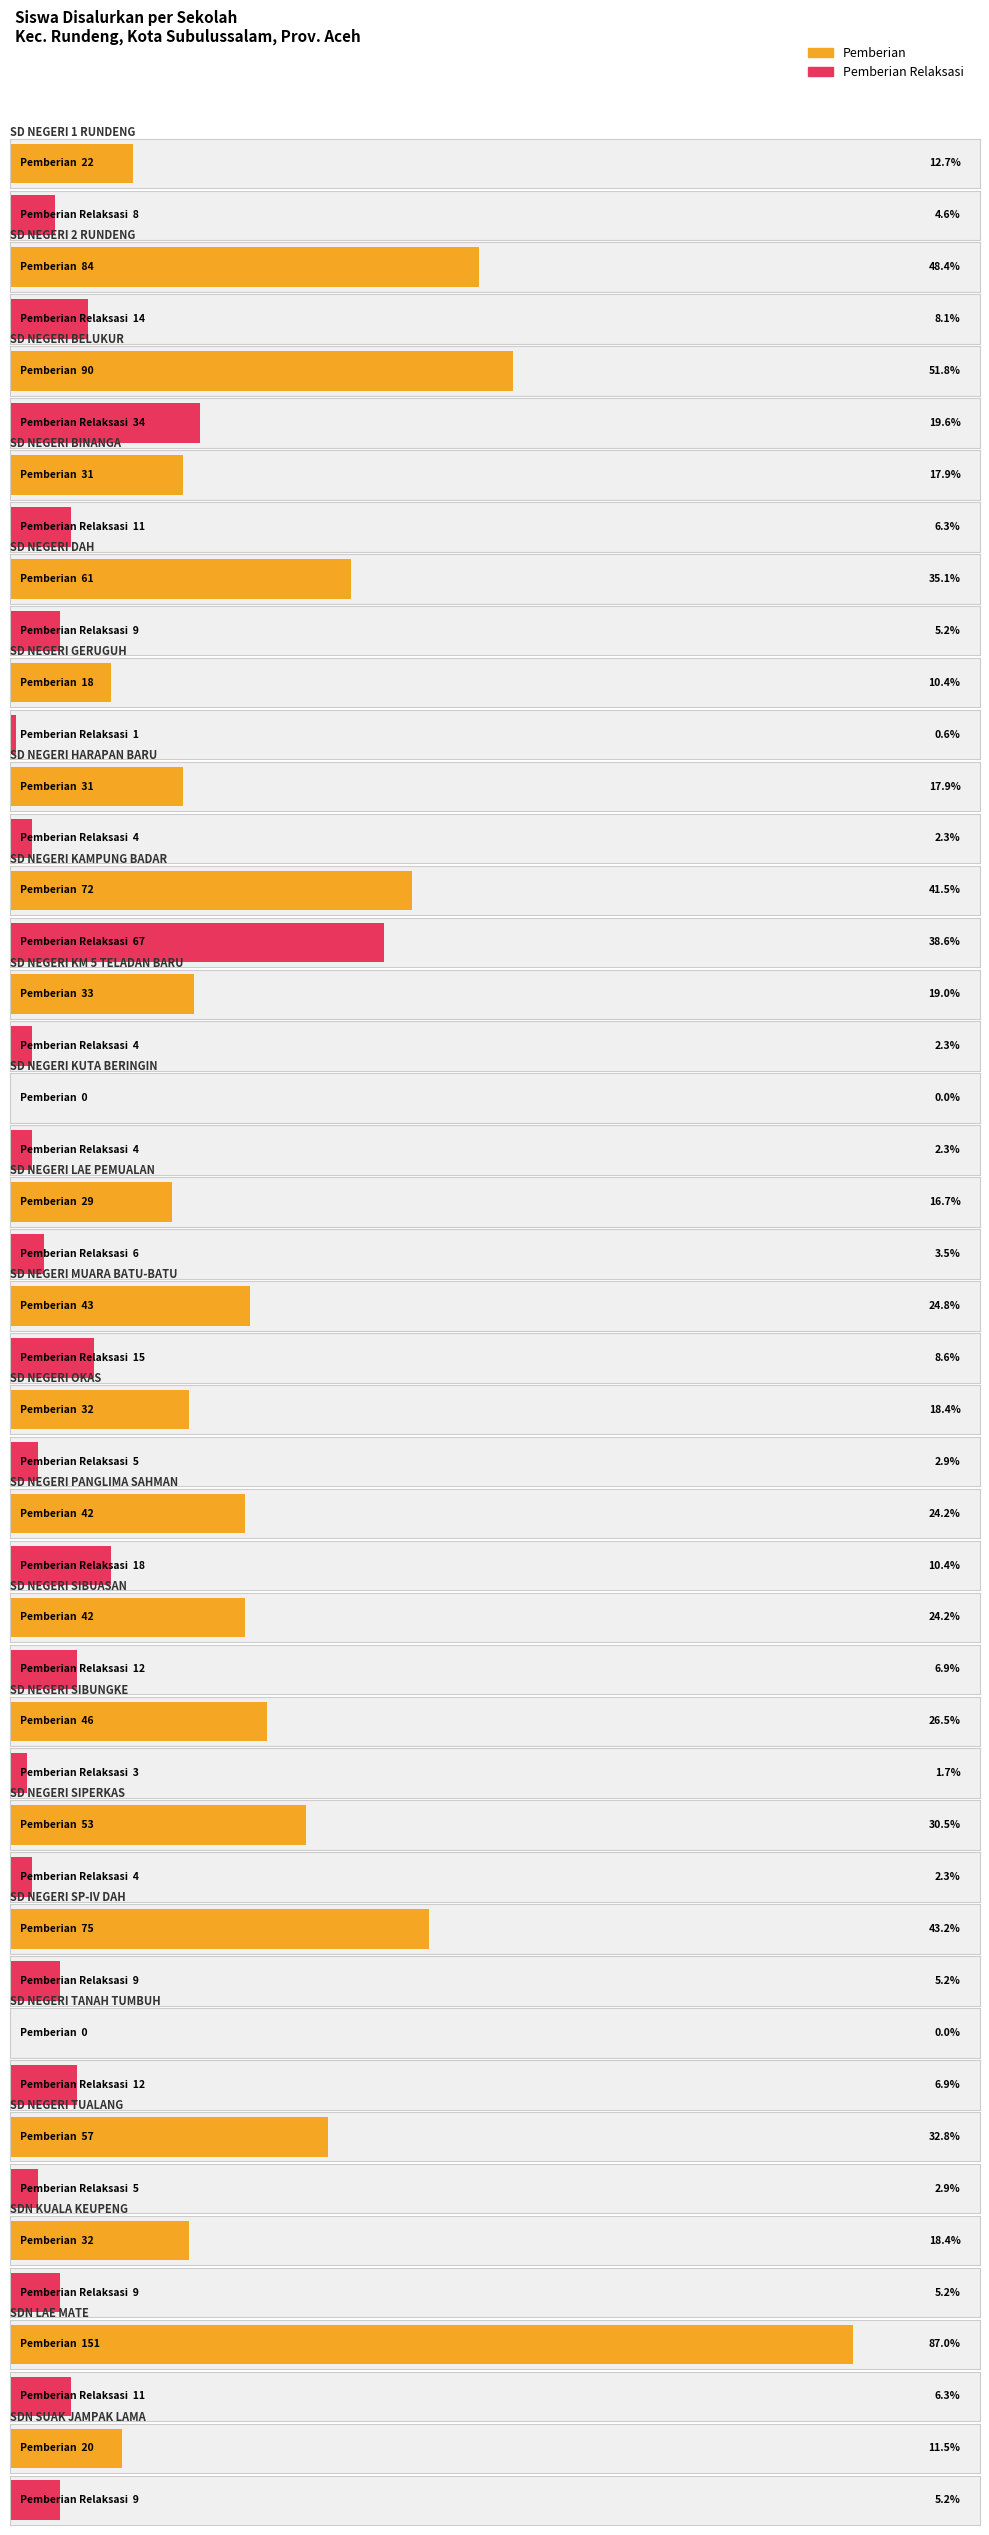

How many groups of bars are there?

23